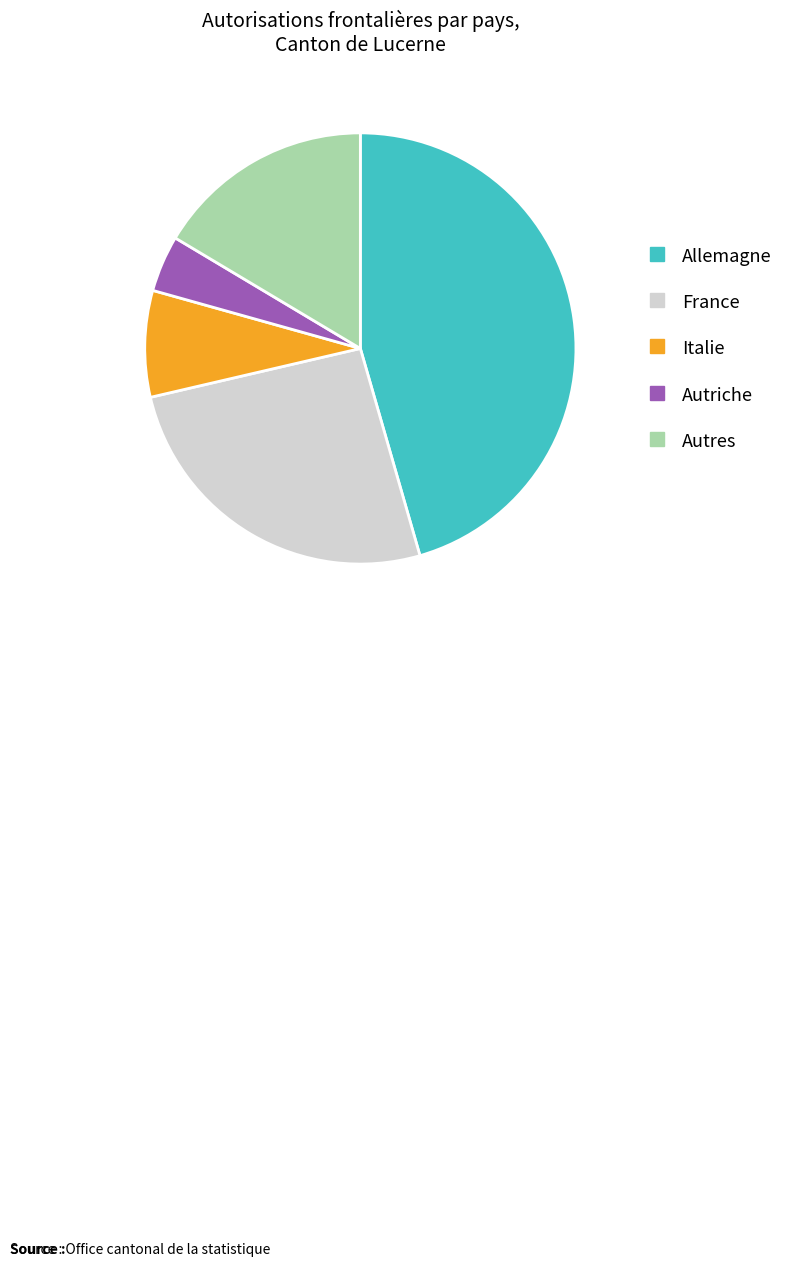

Does any single category account for the majority?

No